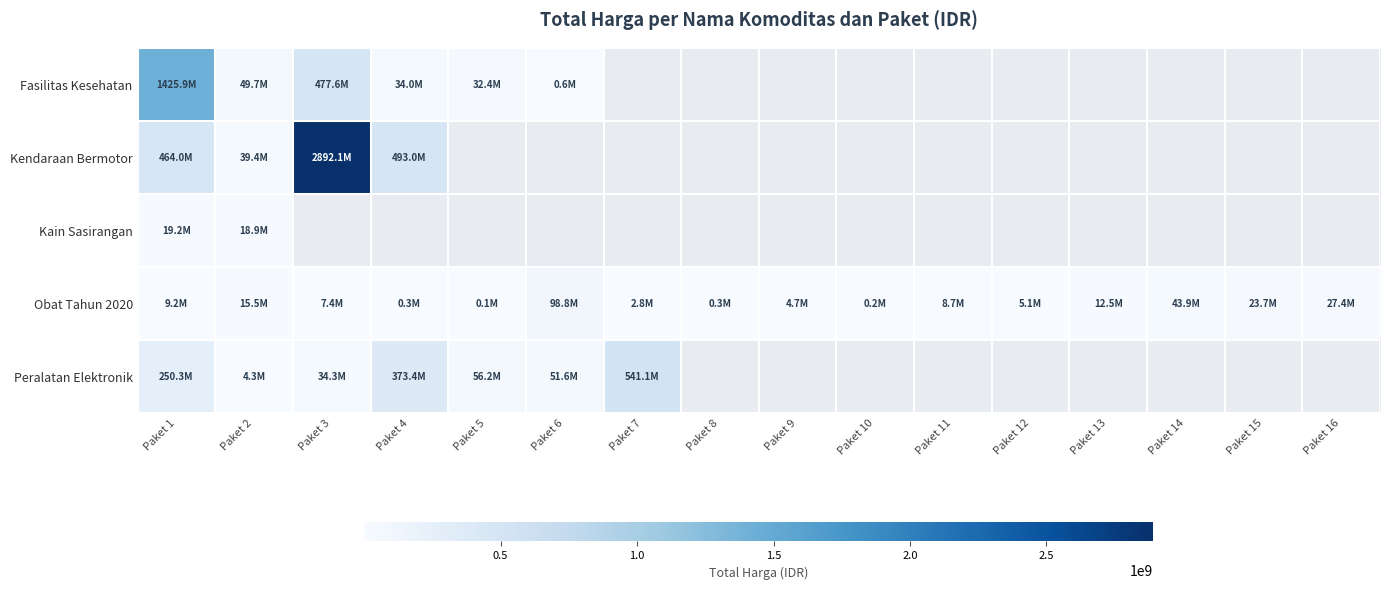

How many positive values does the Peralatan Elektronik series have?

7